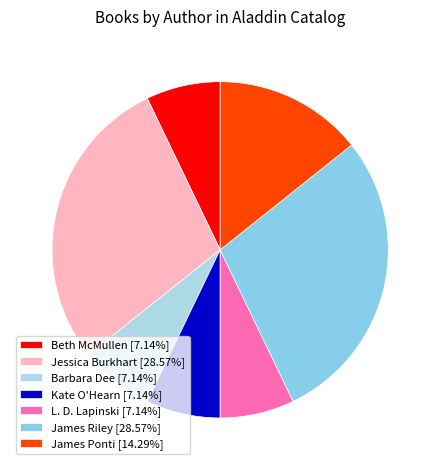

Count the number of slices in the pie.

7